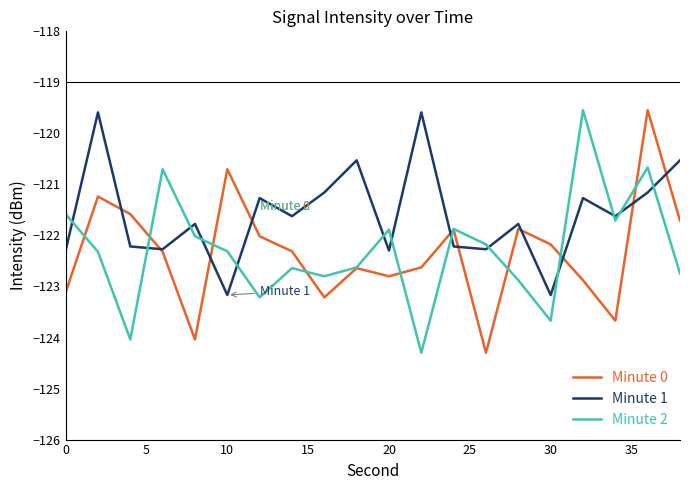

Count the number of data series in this chart.

3